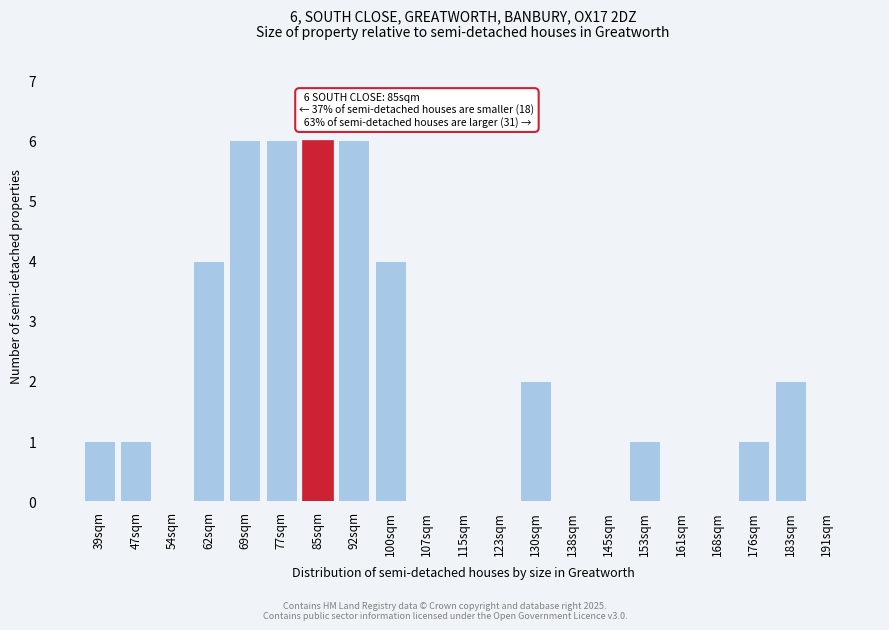

Reading right to left, extract all data points from this chart.

191sqm=0	183sqm=2	176sqm=1	168sqm=0	161sqm=0	153sqm=1	145sqm=0	138sqm=0	130sqm=2	123sqm=0	115sqm=0	107sqm=0	100sqm=4	92sqm=6	85sqm=6	77sqm=6	69sqm=6	62sqm=4	54sqm=0	47sqm=1	39sqm=1